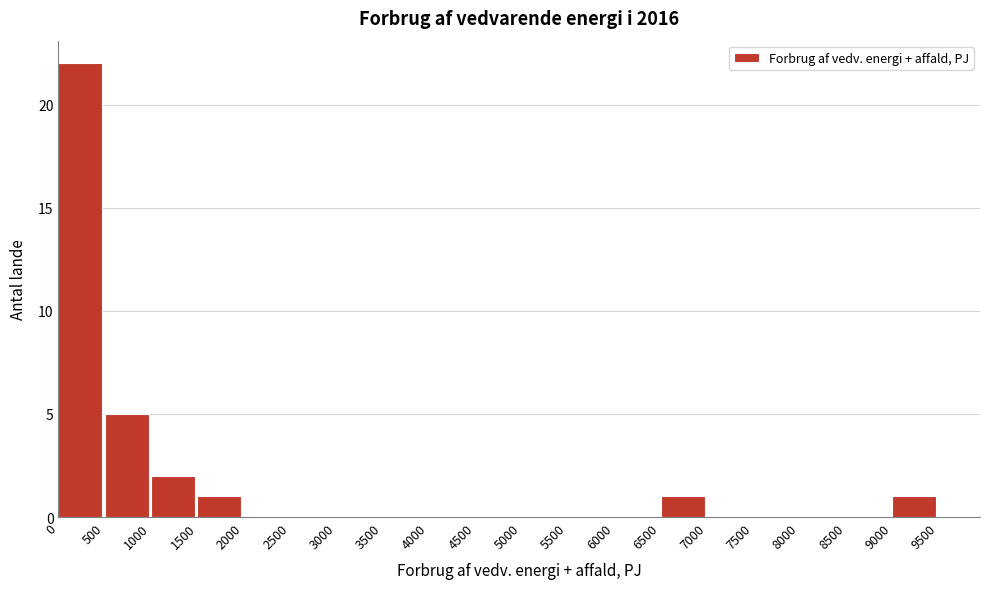

Reading left to right, transcribe this chart: for each bar, give the range it covers on the x-axis and its height. The values are not printed on the chart, so give them approximately, as read against the axis.

0 to 500: 22
500 to 1000: 5
1000 to 1500: 2
1500 to 2000: 1
2000 to 2500: 0
2500 to 3000: 0
3000 to 3500: 0
3500 to 4000: 0
4000 to 4500: 0
4500 to 5000: 0
5000 to 5500: 0
5500 to 6000: 0
6000 to 6500: 0
6500 to 7000: 1
7000 to 7500: 0
7500 to 8000: 0
8000 to 8500: 0
8500 to 9000: 0
9000 to 9500: 1